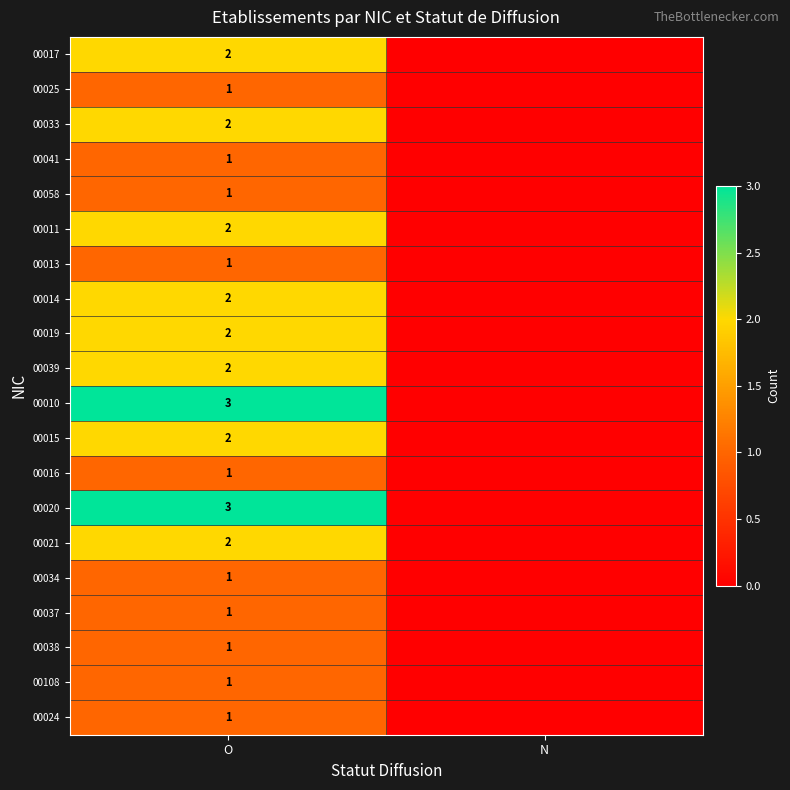

The value of 00020 at O is 4. True or false?

False